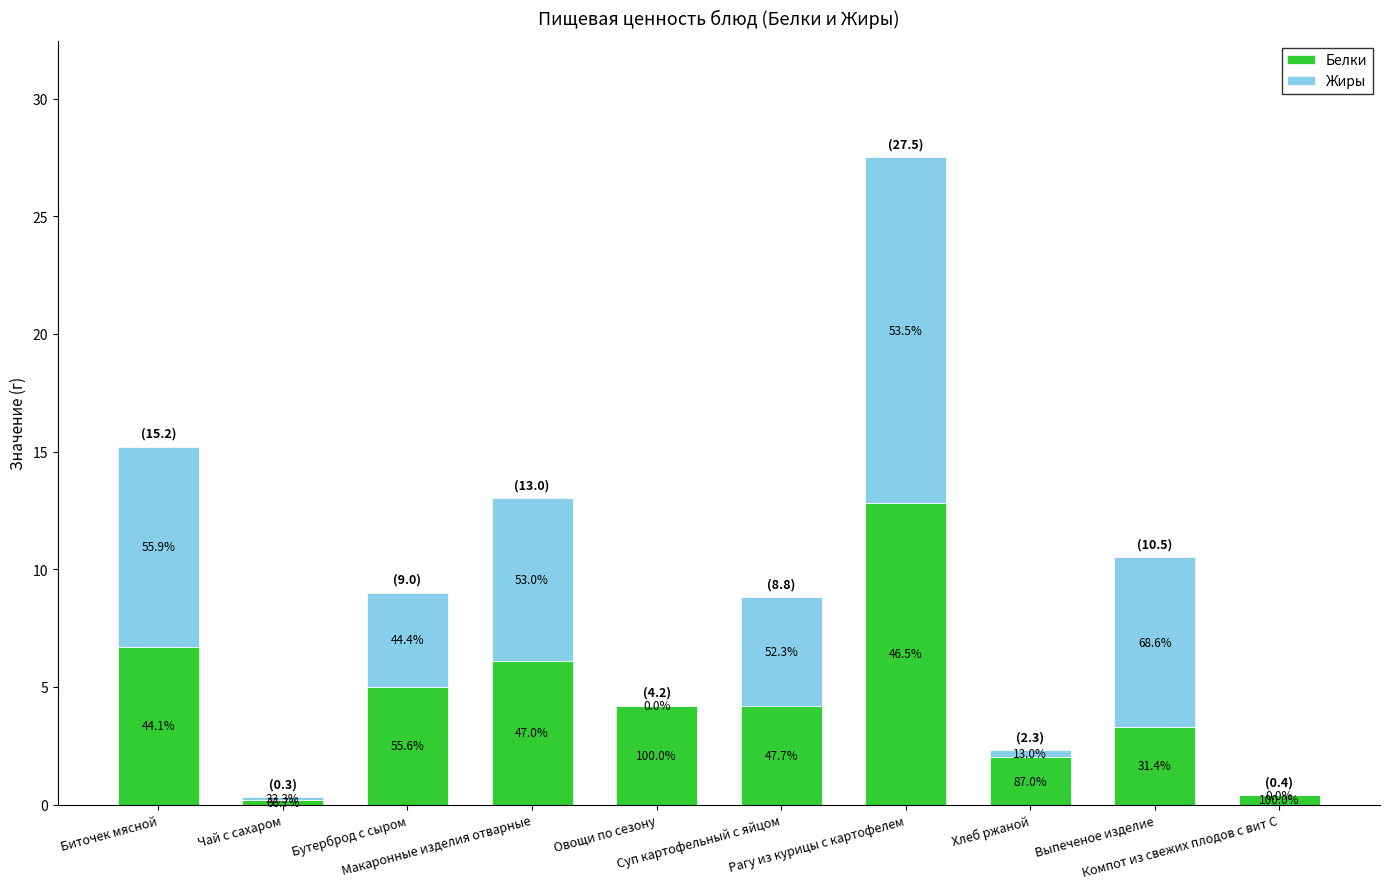

Which series changed the most between Биточек мясной and Суп картофельный с яйцом?

Жиры